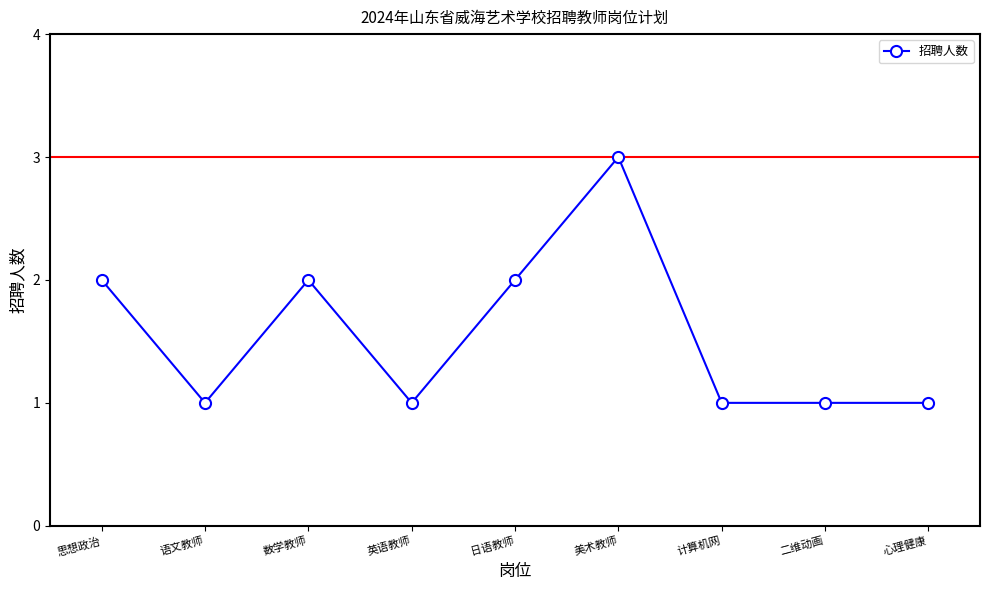

Which label corresponds to the largest value in the chart?

美术教师